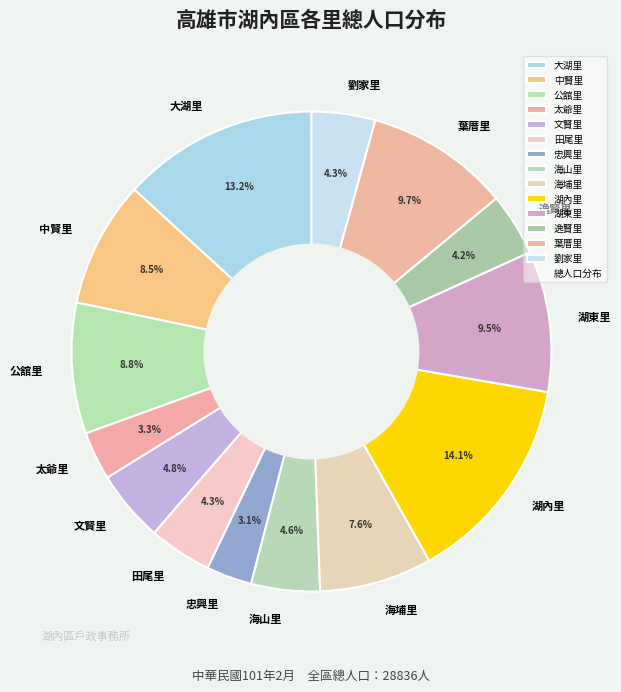

To the nearest percent, what is the average slice percentage?

7%